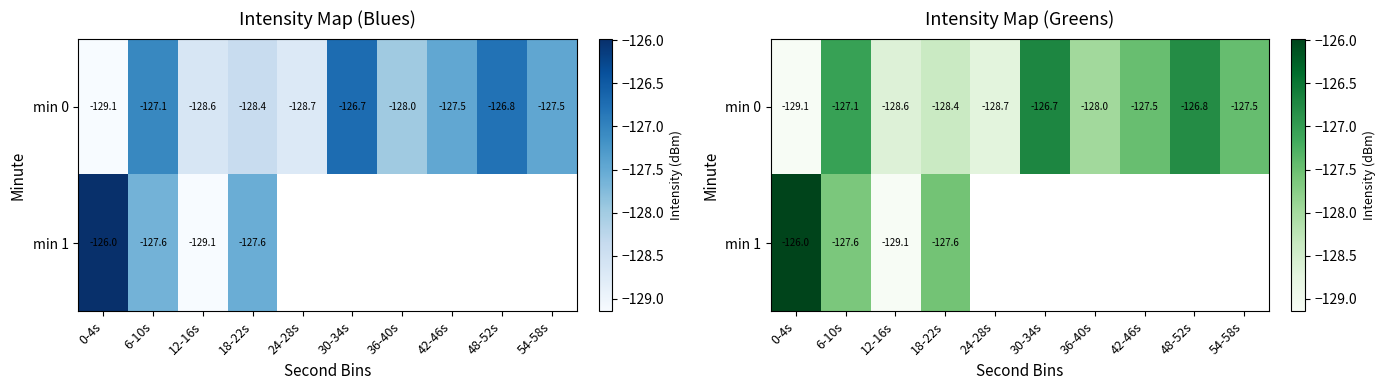

What is the difference between the maximum and minimum values in the min 1 series?

3.2